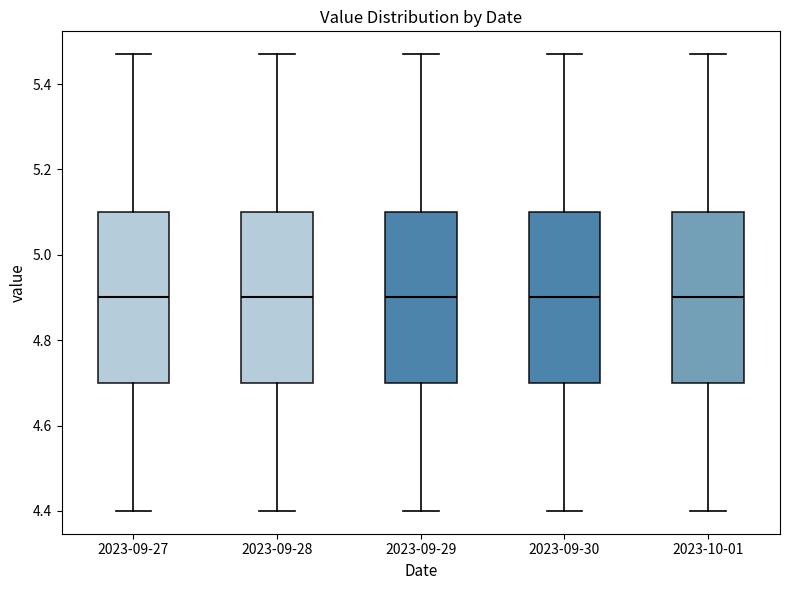

Reading left to right, read every box against the y-axis: the position of its median line, the range the box covers, and the ends of its whiskers. The values are not printed on the chart, so give them approximately, as read against the axis.

2023-09-27: median 4.90, box 4.70 to 5.10, whiskers 4.40 to 5.48
2023-09-28: median 4.90, box 4.70 to 5.10, whiskers 4.40 to 5.48
2023-09-29: median 4.90, box 4.70 to 5.10, whiskers 4.40 to 5.48
2023-09-30: median 4.90, box 4.70 to 5.10, whiskers 4.40 to 5.48
2023-10-01: median 4.90, box 4.70 to 5.10, whiskers 4.40 to 5.48